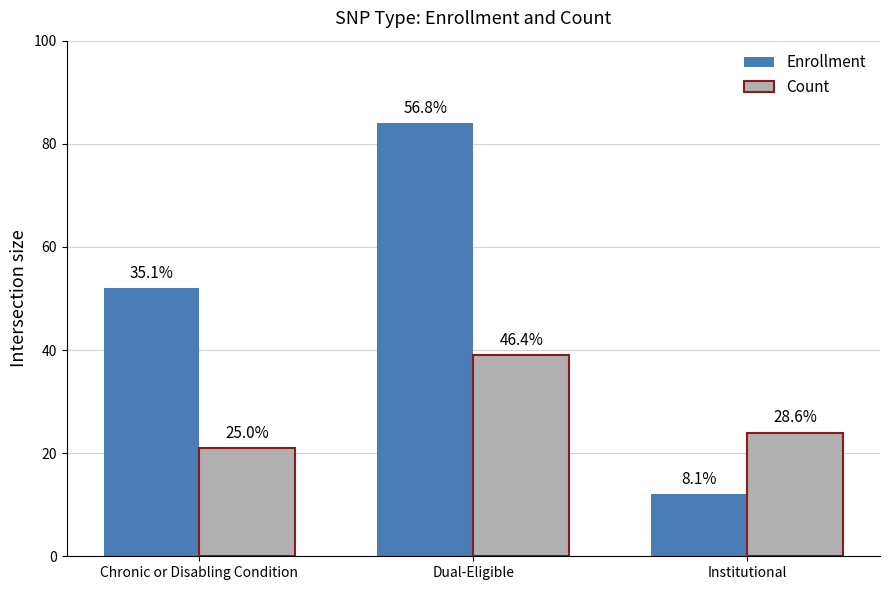

What are all the series names shown in the legend?

Enrollment, Count